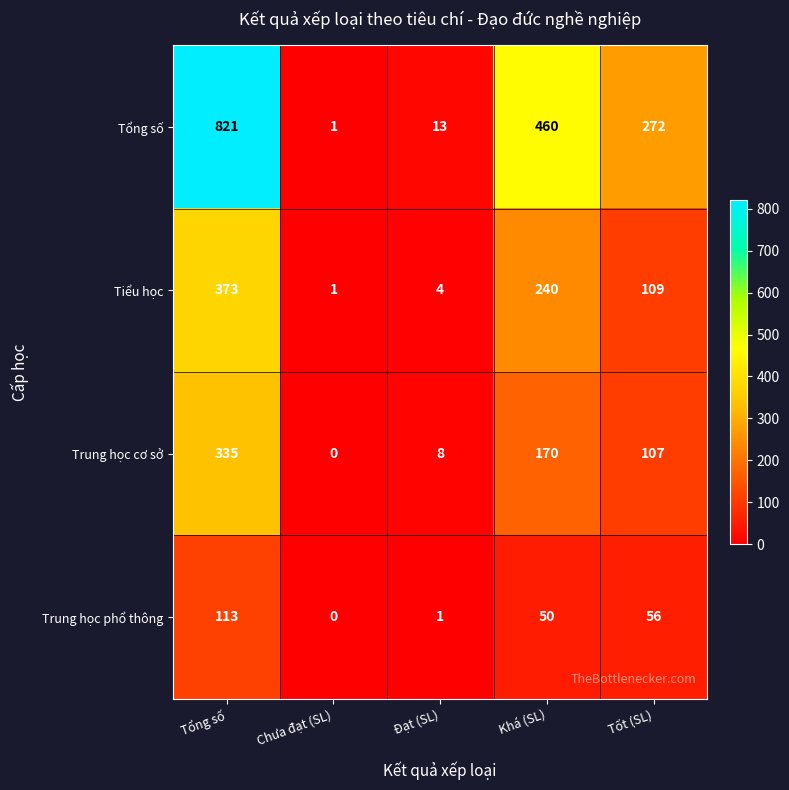

At which category is the sum across all series the highest?

Tổng số